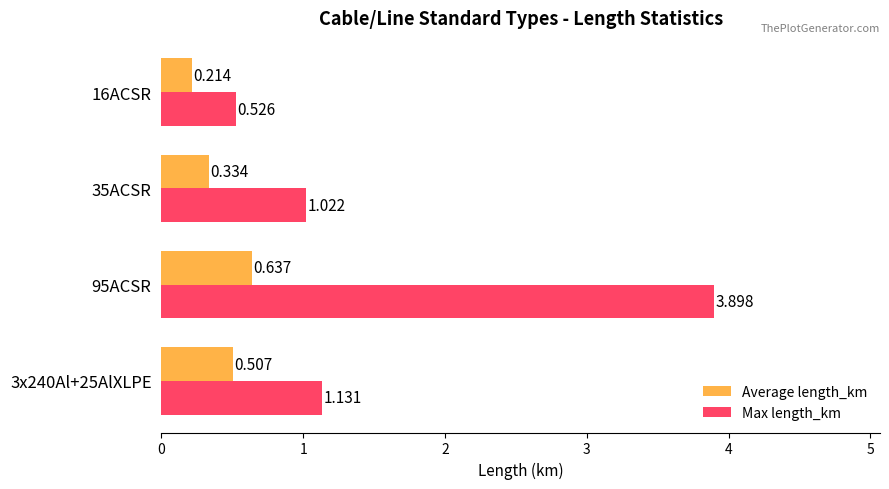

Between 35ACSR and 16ACSR, which series saw the biggest shift?

Max length_km